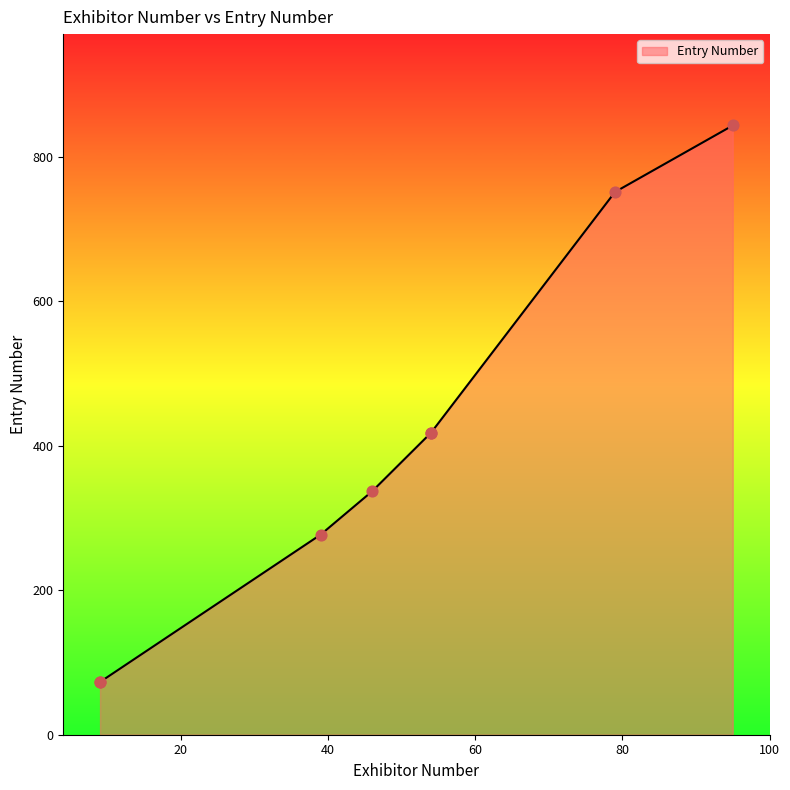

Between 54 and 9, which is larger?

54